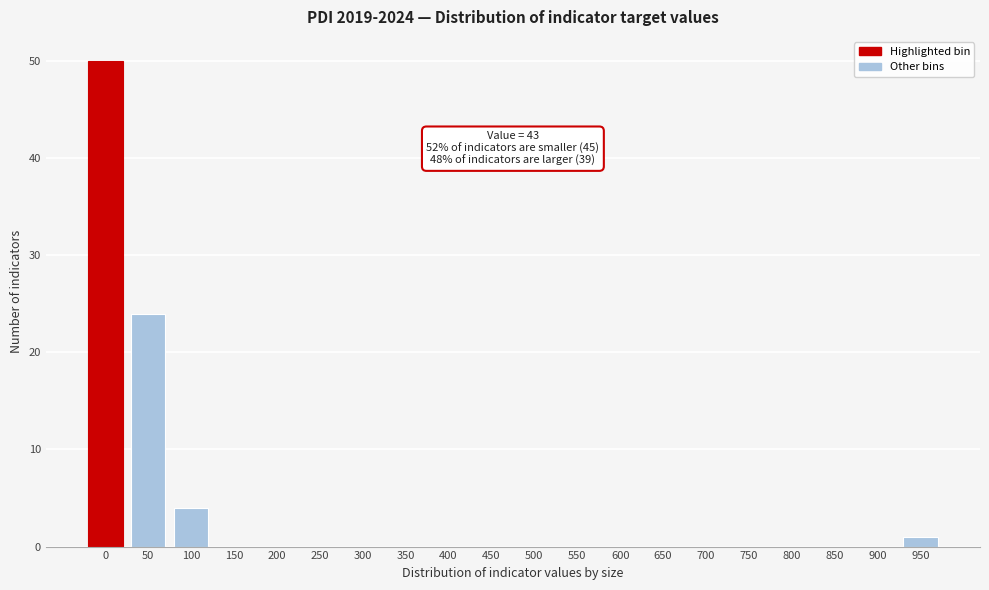

Reading left to right, list all the values displayed in this chart.

0=50	50=24	100=4	150=0	200=0	250=0	300=0	350=0	400=0	450=0	500=0	550=0	600=0	650=0	700=0	750=0	800=0	850=0	900=0	950=1